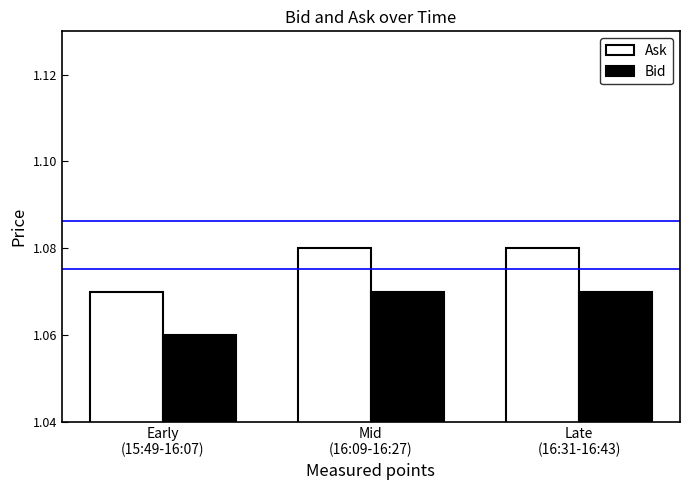

How many bars are there in each group?

2